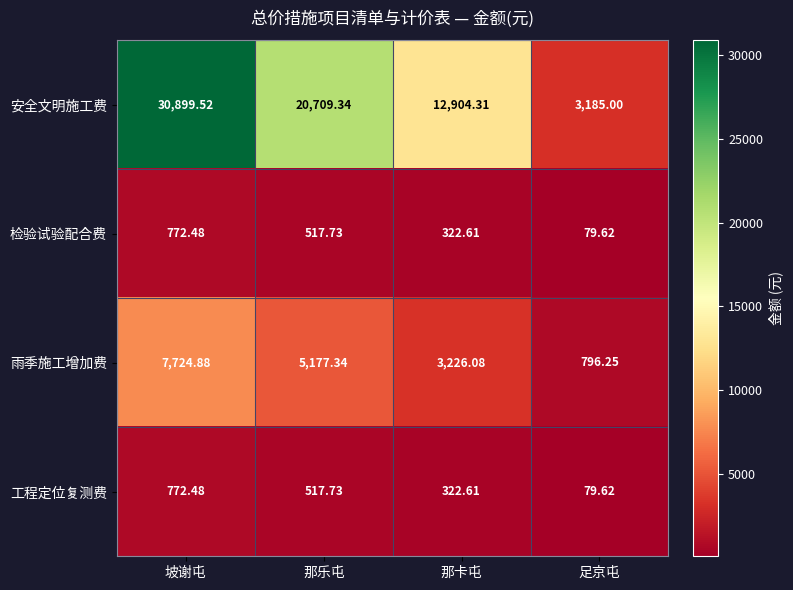

List the labels in order of 雨季施工增加费 value, largest first.

坡谢屯, 那乐屯, 那卡屯, 足京屯